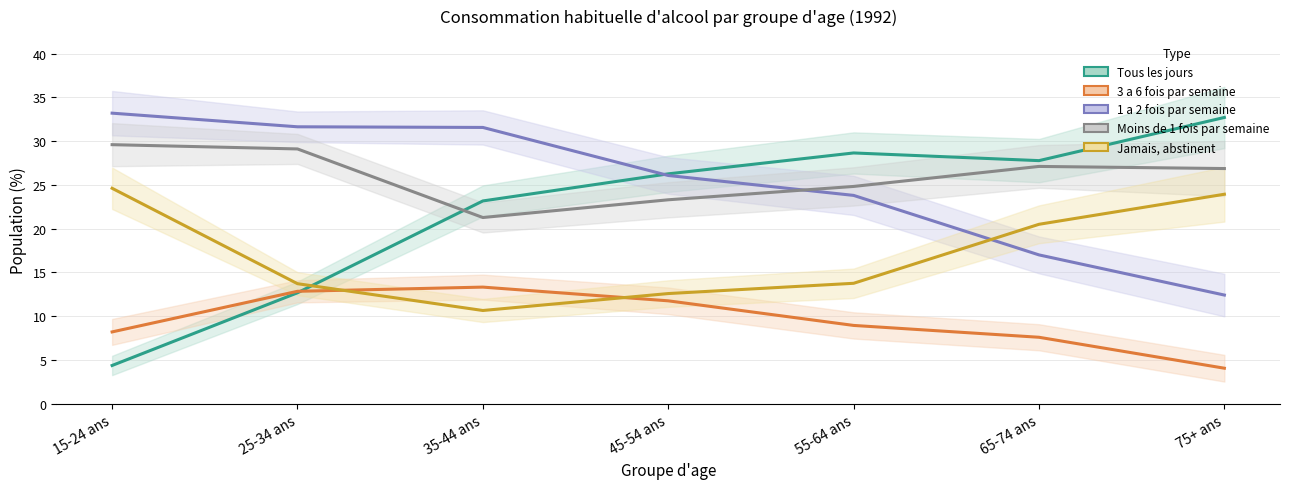

What is the label of the 2nd point from the right?

65-74 ans